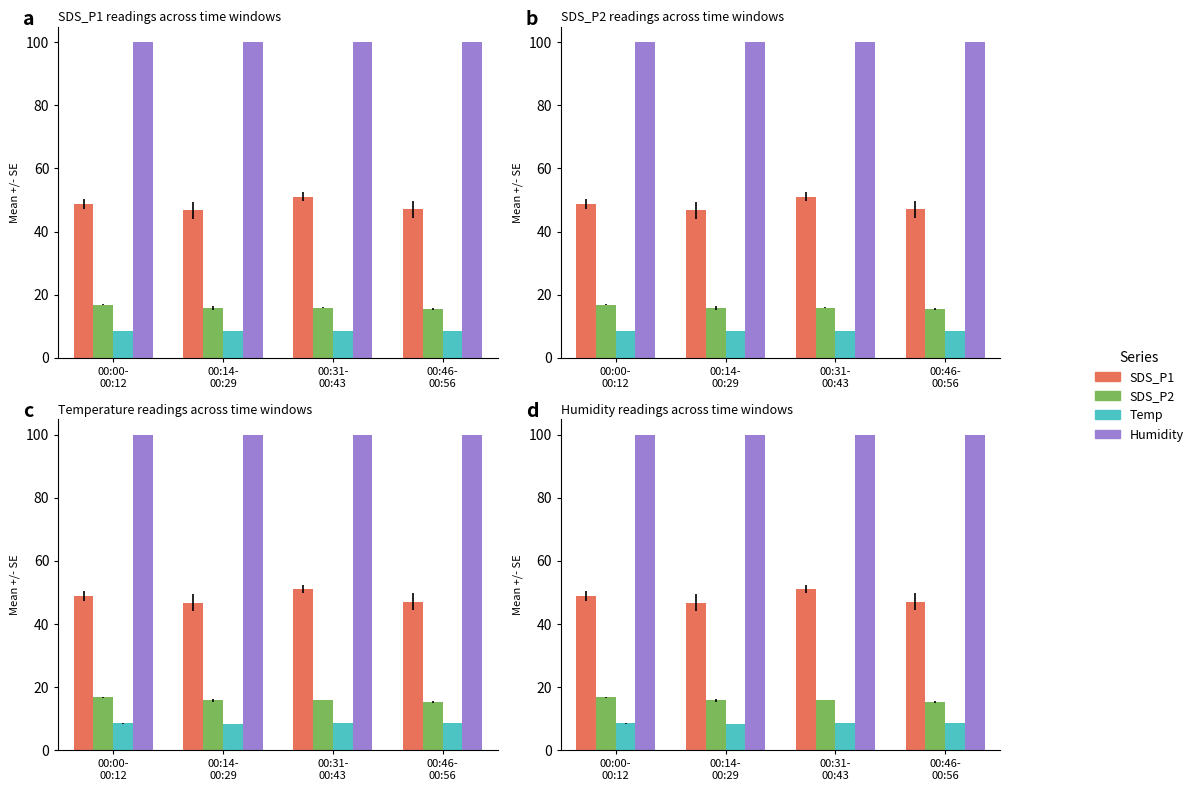

What is the lowest value of the Temp series?

8.5